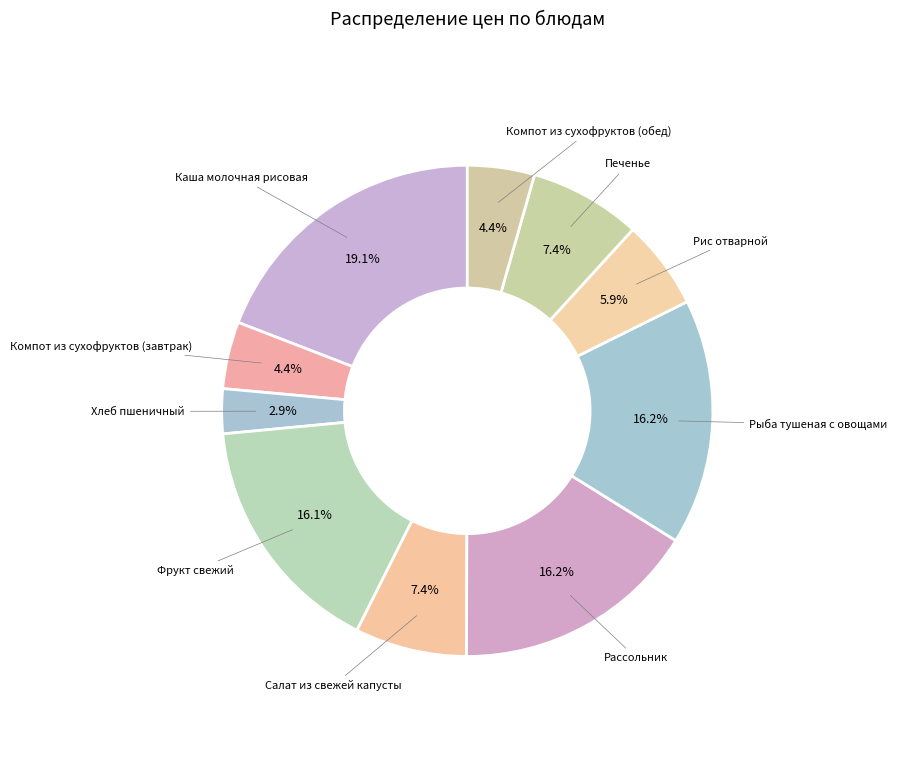

Count the number of slices in the pie.

10